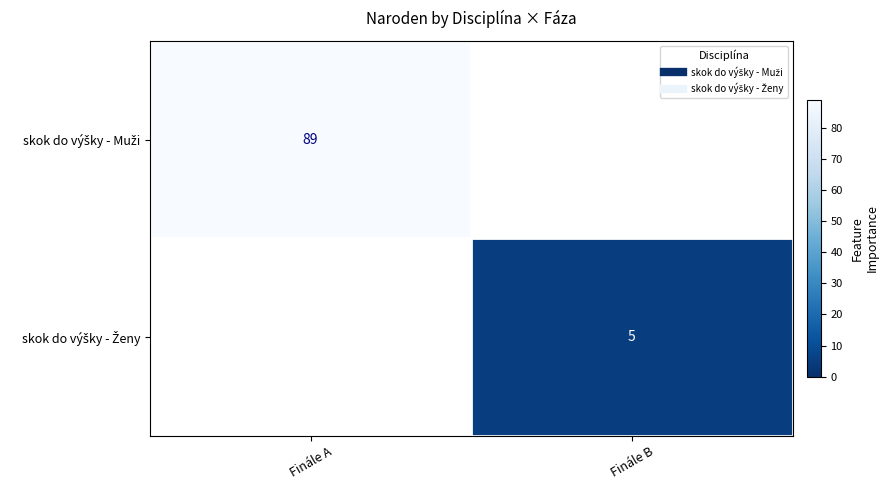

Rank the categories by skok do výšky - Muži value from highest to lowest.

Finále A, Finále B